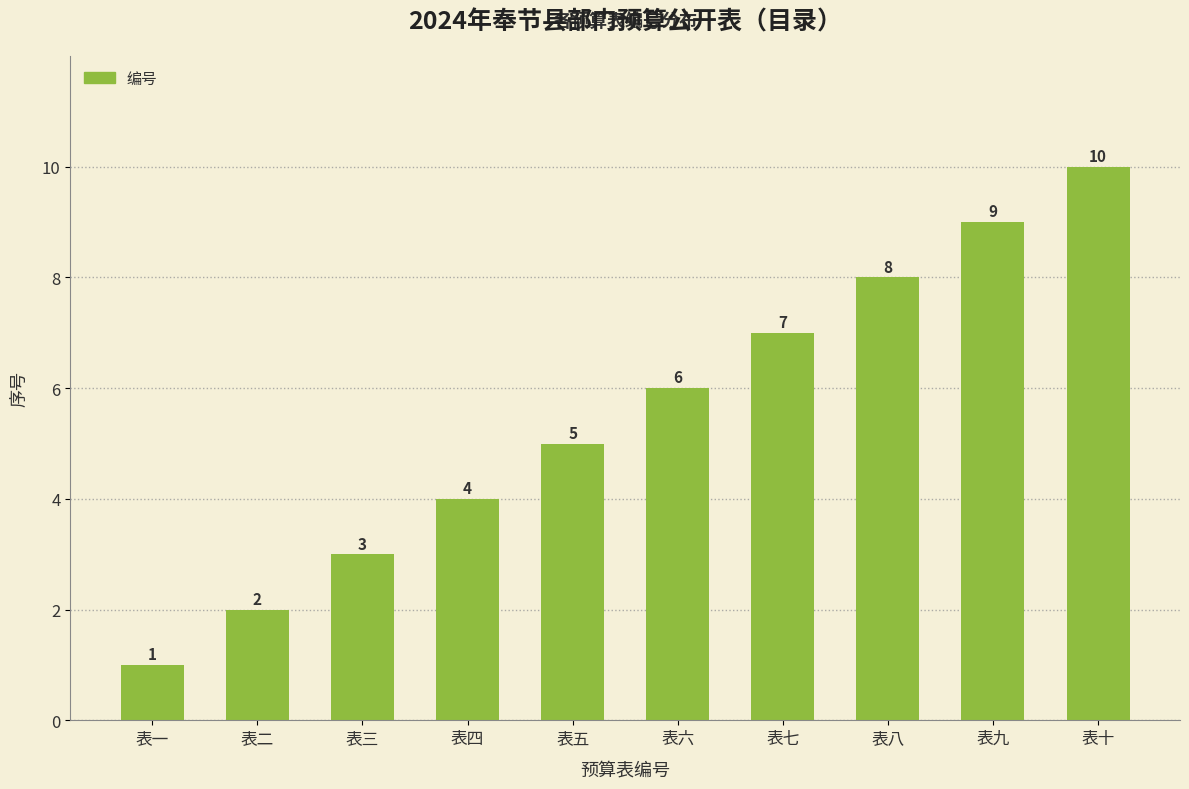

What position from the left is 表六?

6